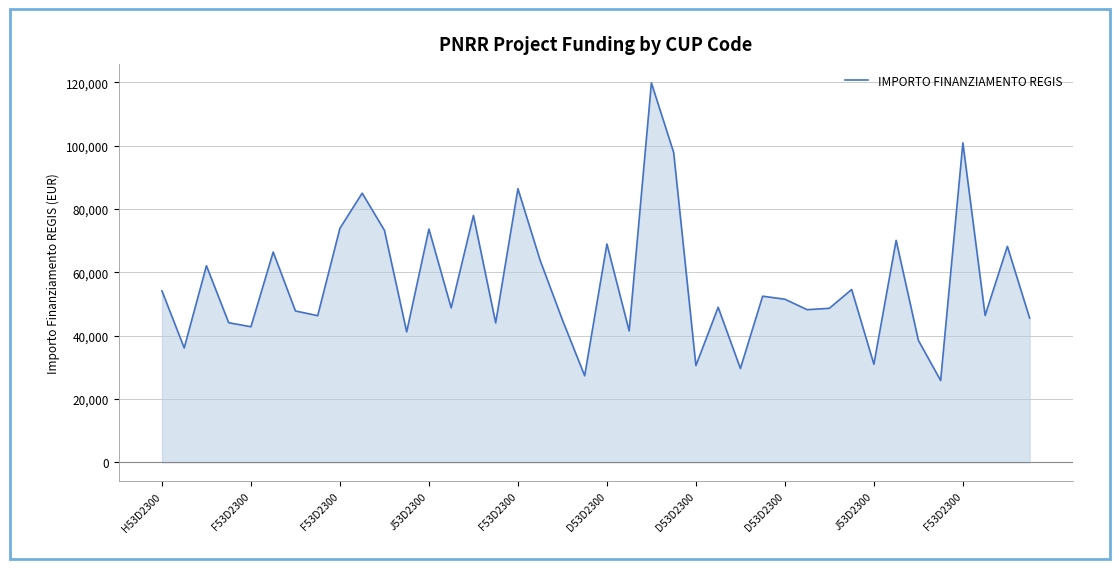

What is the difference between the maximum and minimum values?

93941.0